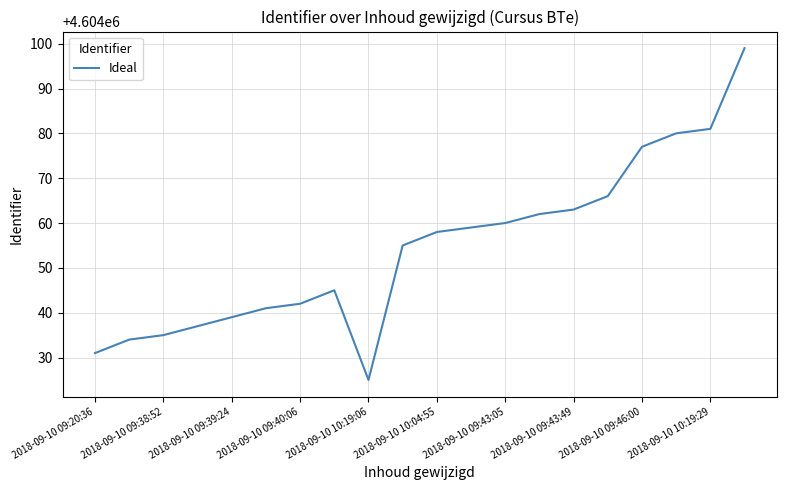

What is the greatest value displayed?

4604099